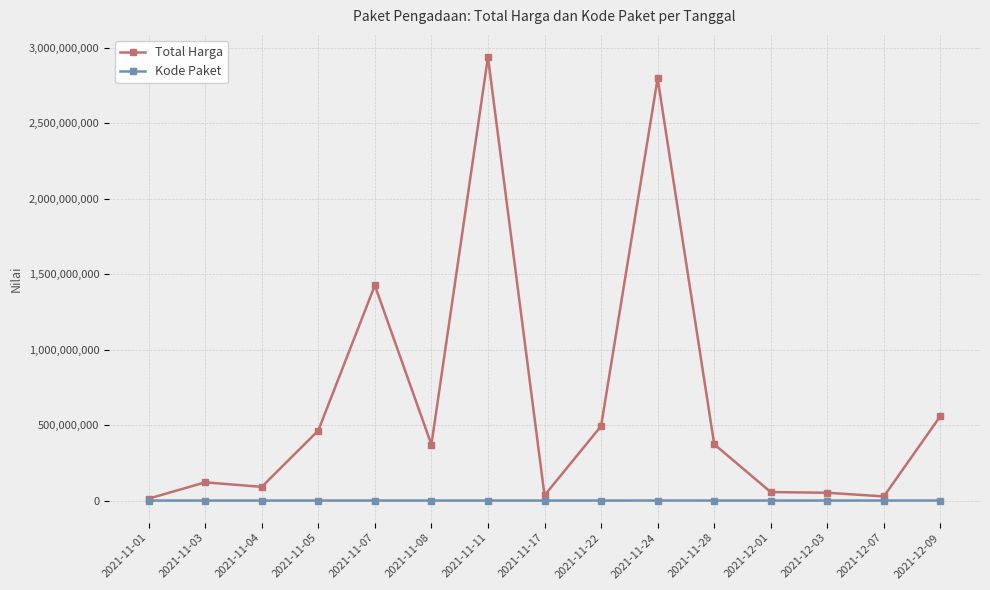

How many lines are shown in the chart?

2